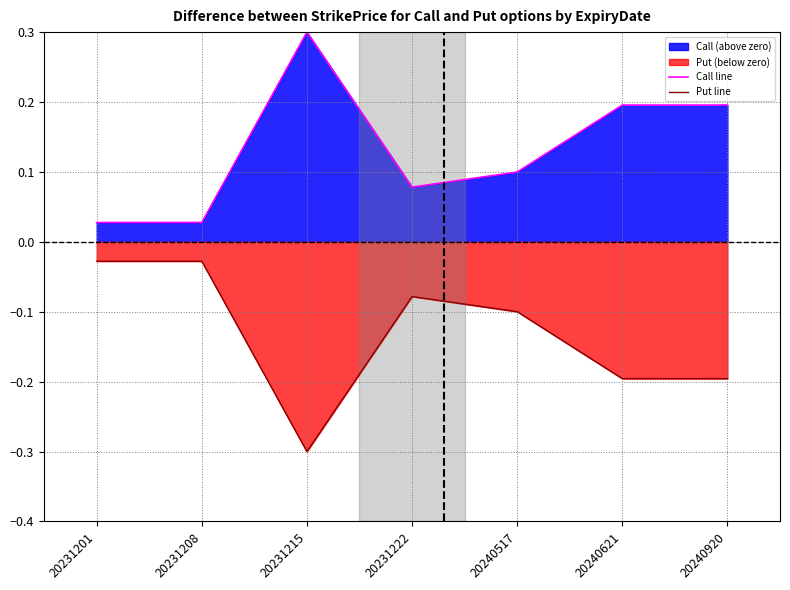

How many lines are shown in the chart?

2